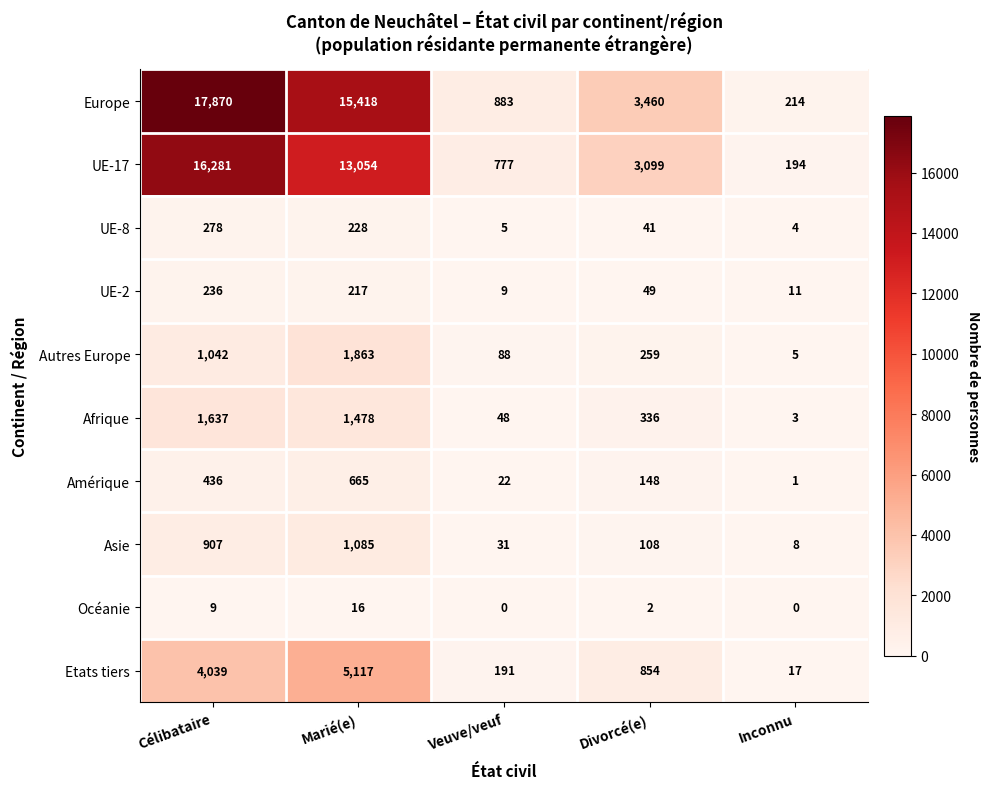

What is the difference between the Autres Europe values at Marié(e) and Divorcé(e)?

1604